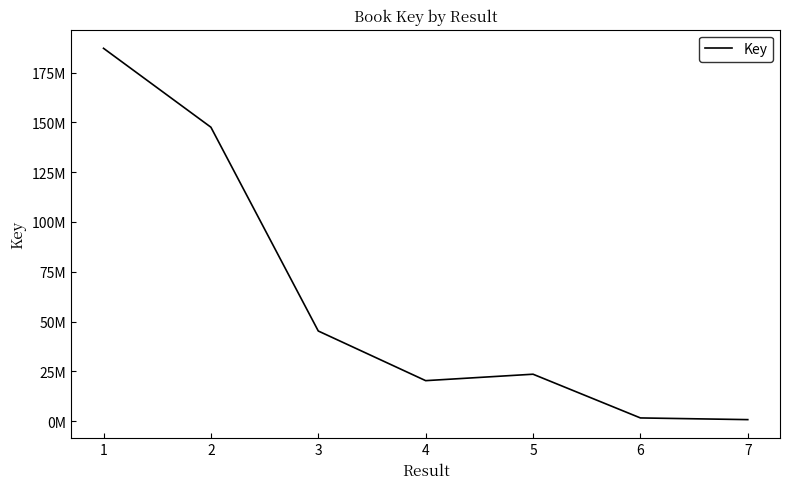

Is it true that the value at 6 is 2490324?

False